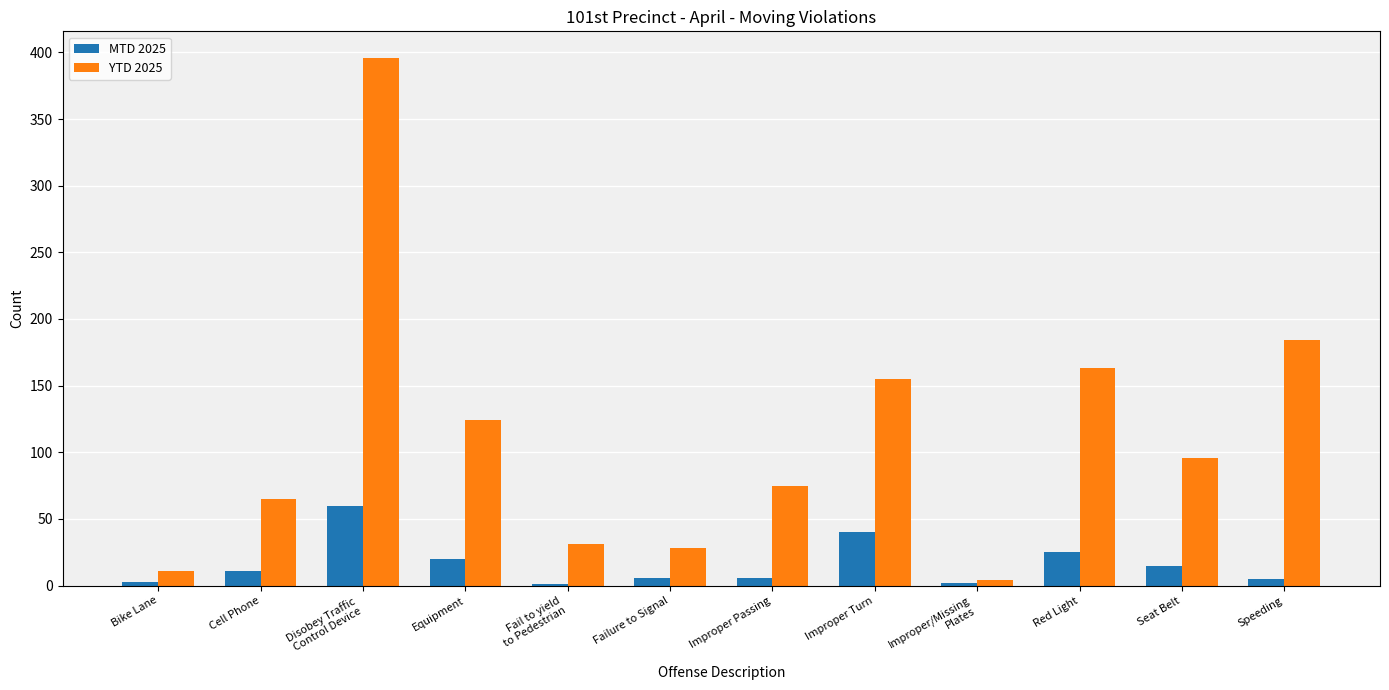

Which category has the highest value across all series?

Disobey Traffic
Control Device